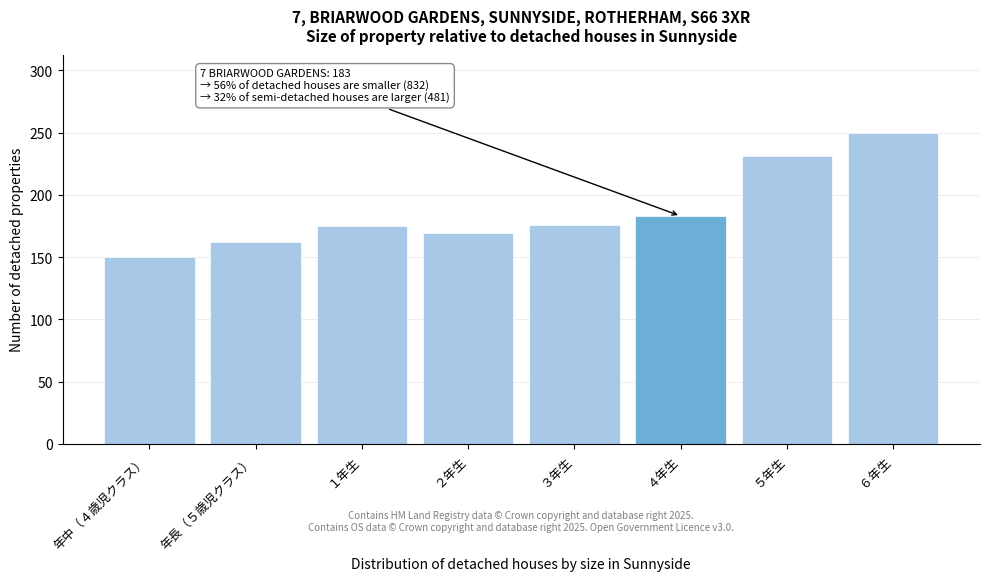

At which label is the value closest to 200?

４年生